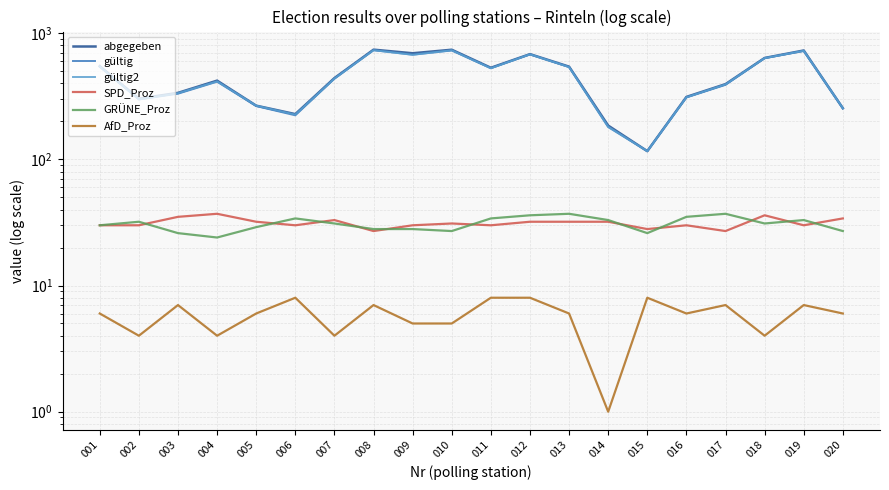

At which label does gültig2 reach its peak?

008